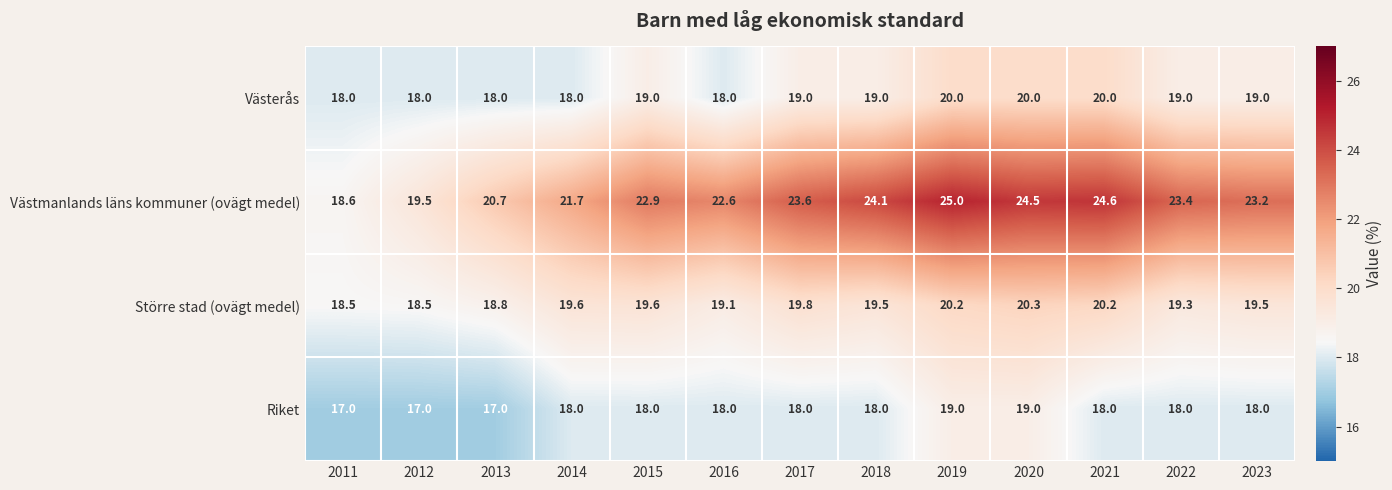

List the series in order of their peak value, lowest first.

Riket, Västerås, Större stad (ovägt medel), Västmanlands läns kommuner (ovägt medel)